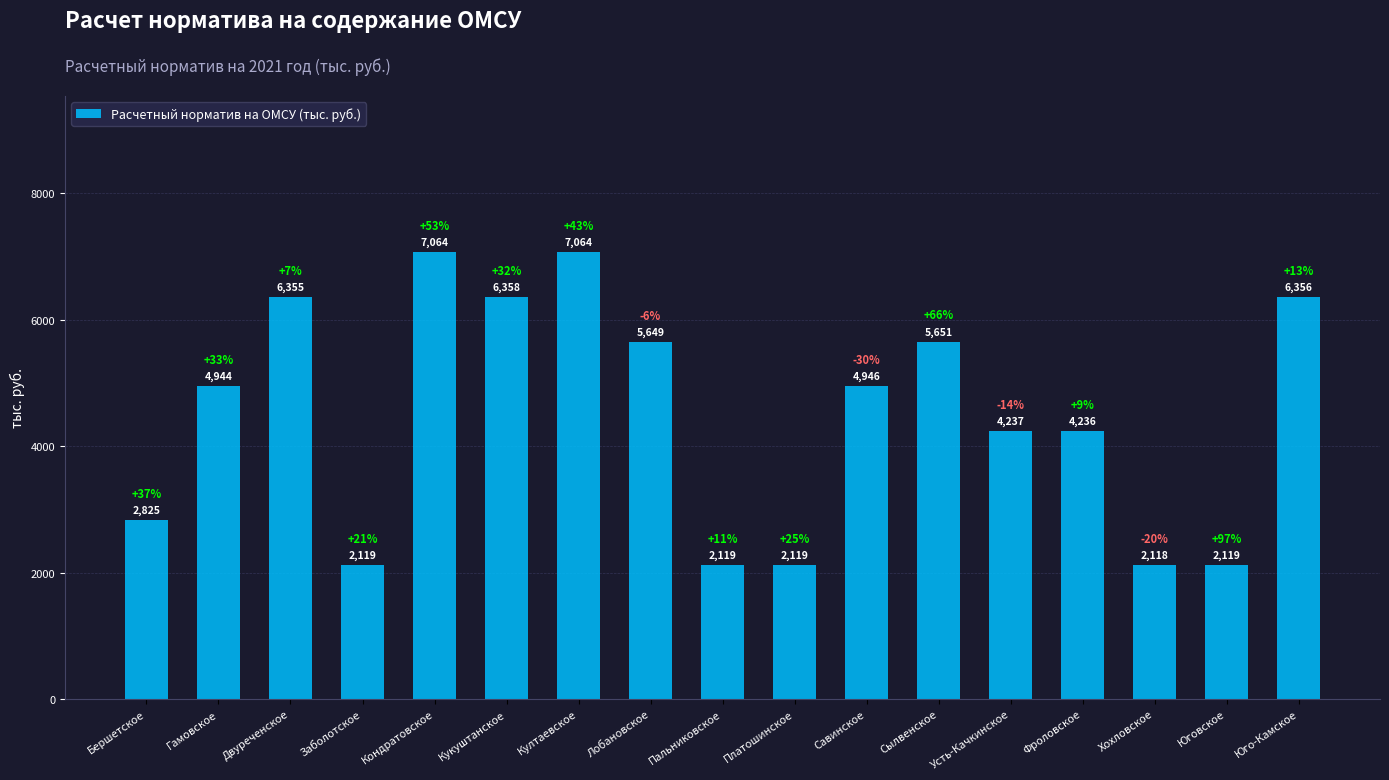

What position from the right is Хохловское?

3